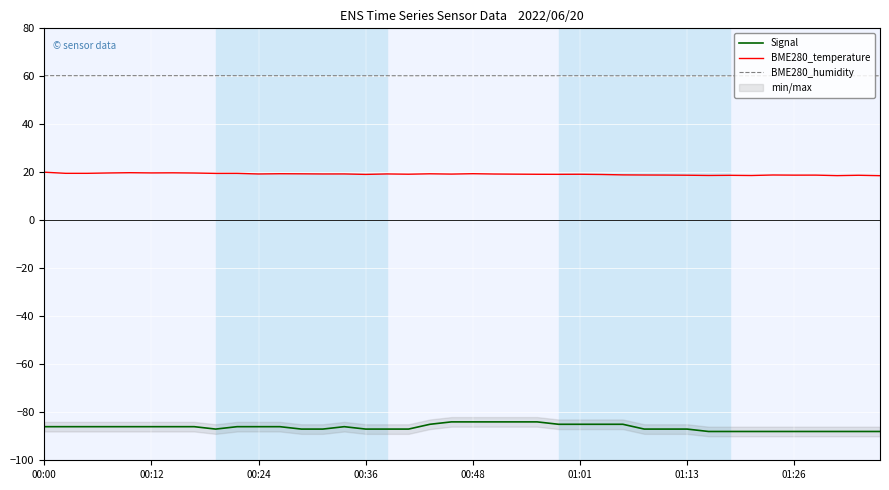

What is the total value across all series at 36?

-8.9